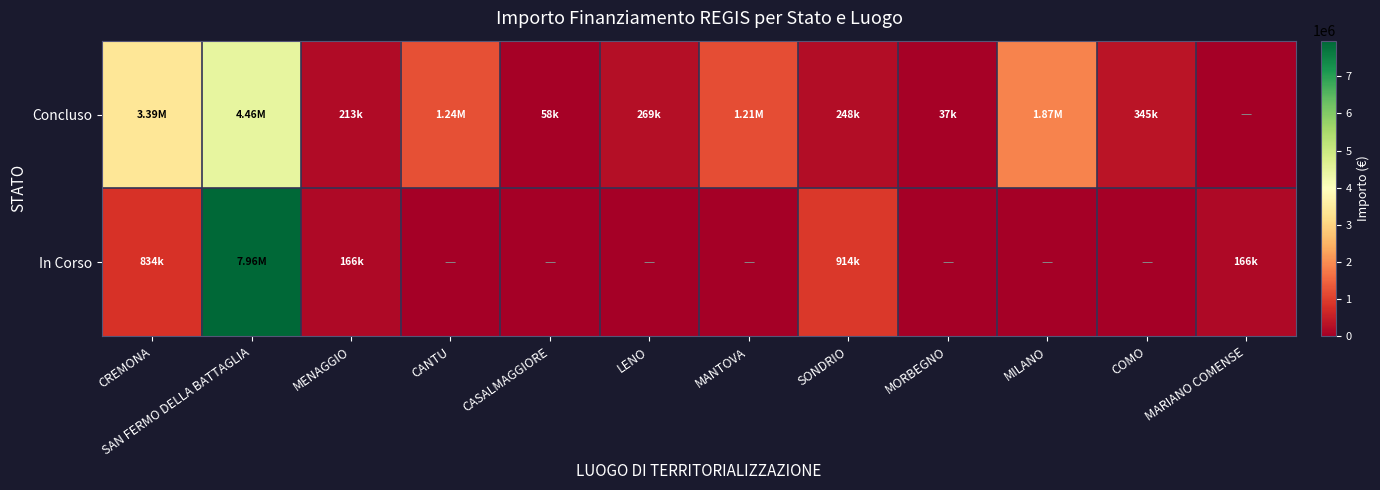

Between MARIANO COMENSE and CANTU, which is larger?

CANTU